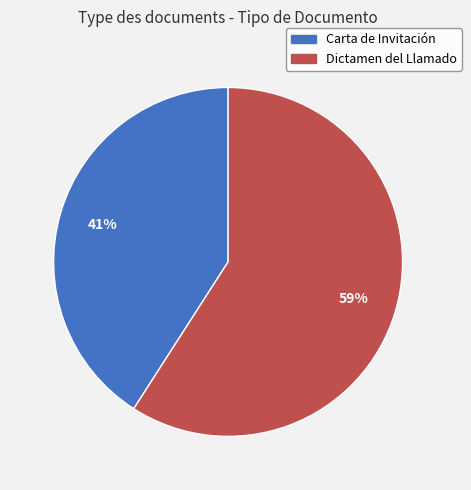

To the nearest percent, what portion does Dictamen del Llamado represent?

59%